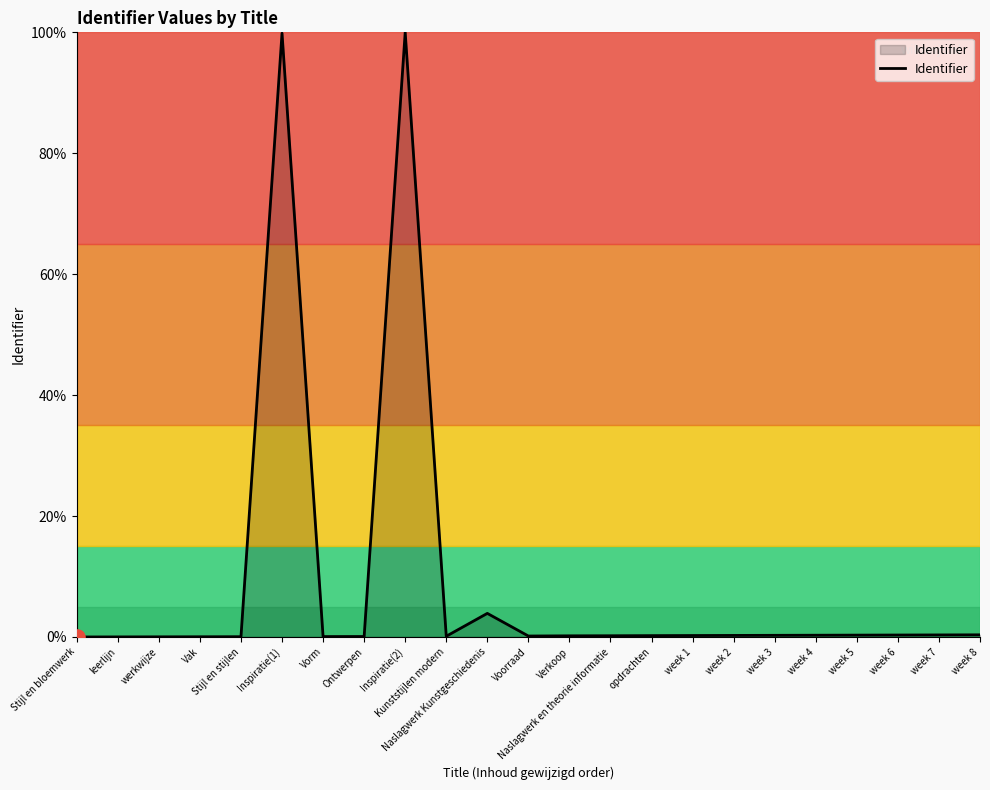

The chart shows a value of 0.0 at leerlijn. True or false?

True